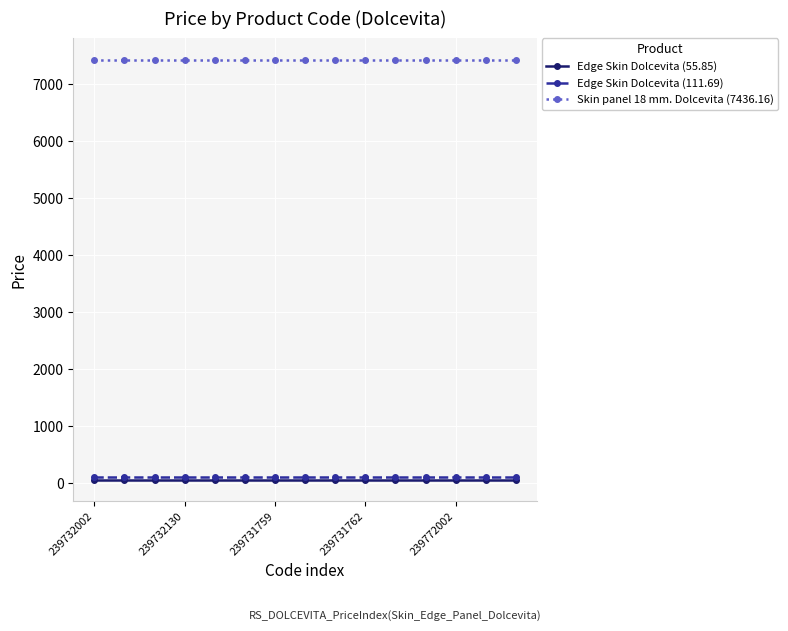

How many lines are shown in the chart?

3